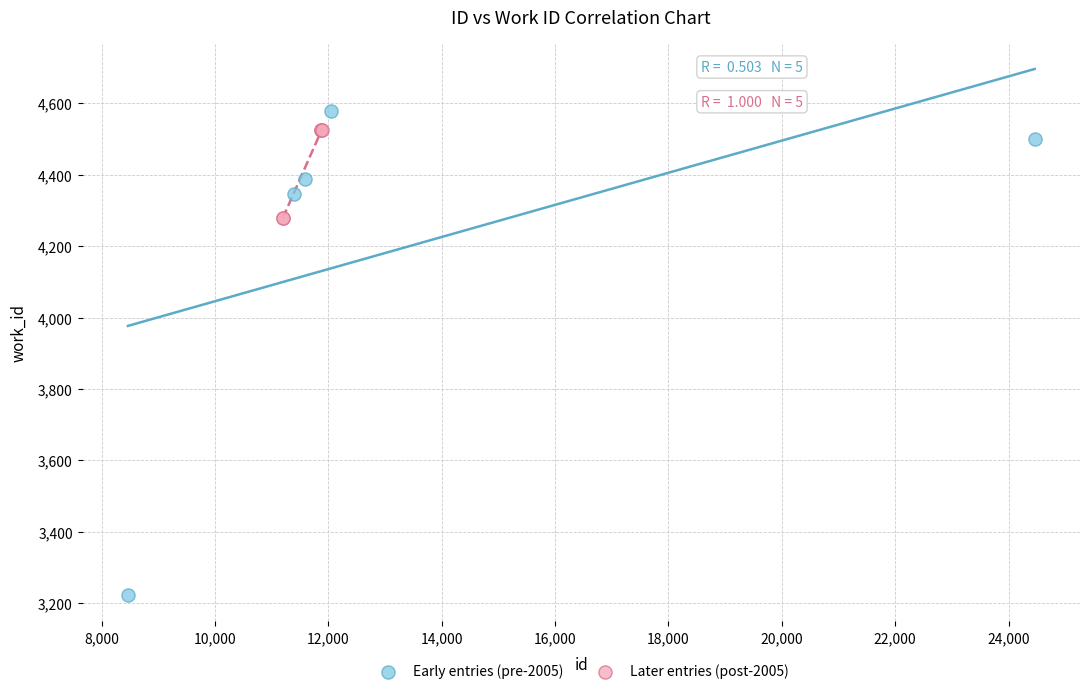

Which series reaches the minimum Y coordinate?

Early entries (pre-2005)